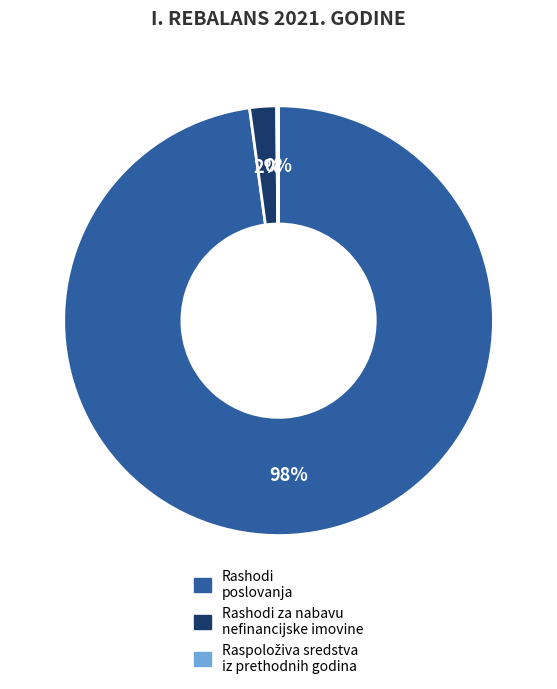

To the nearest percent, what is the average slice percentage?

33%